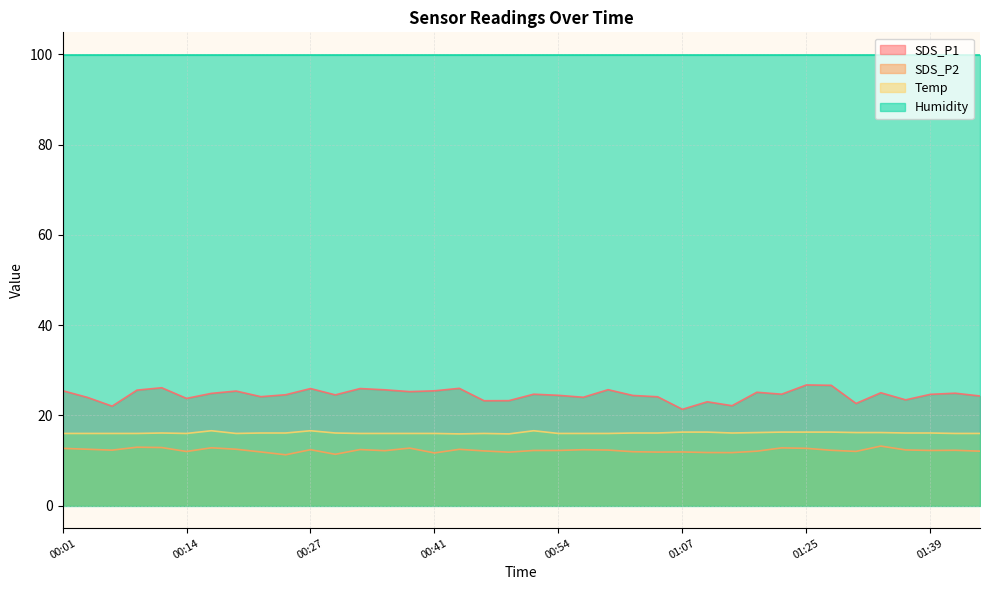

Is it true that SDS_P1 equals 24.9 at 01:41?

True